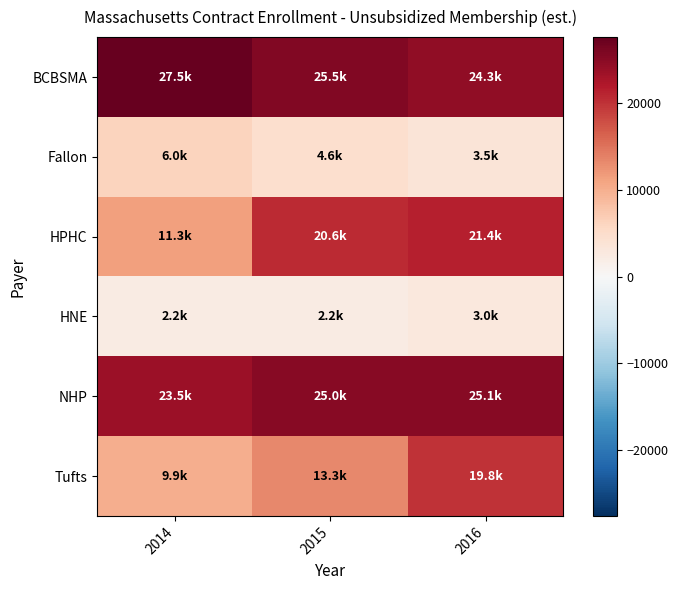

At which category is the sum across all series the highest?

2016